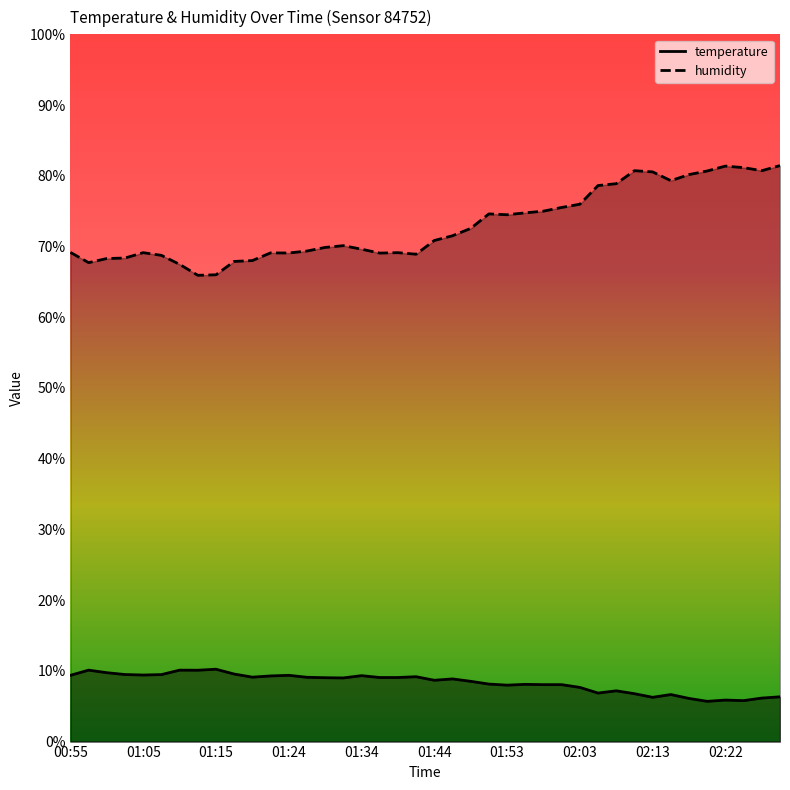

Which series has the widest spread of values?

humidity